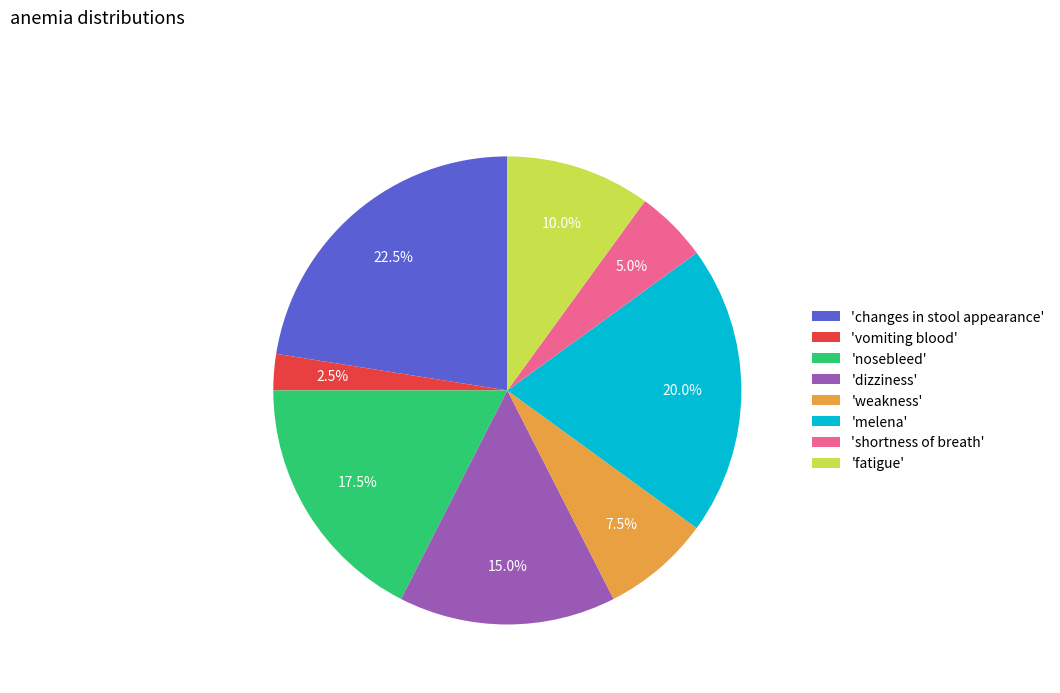

Count the number of slices in the pie.

8